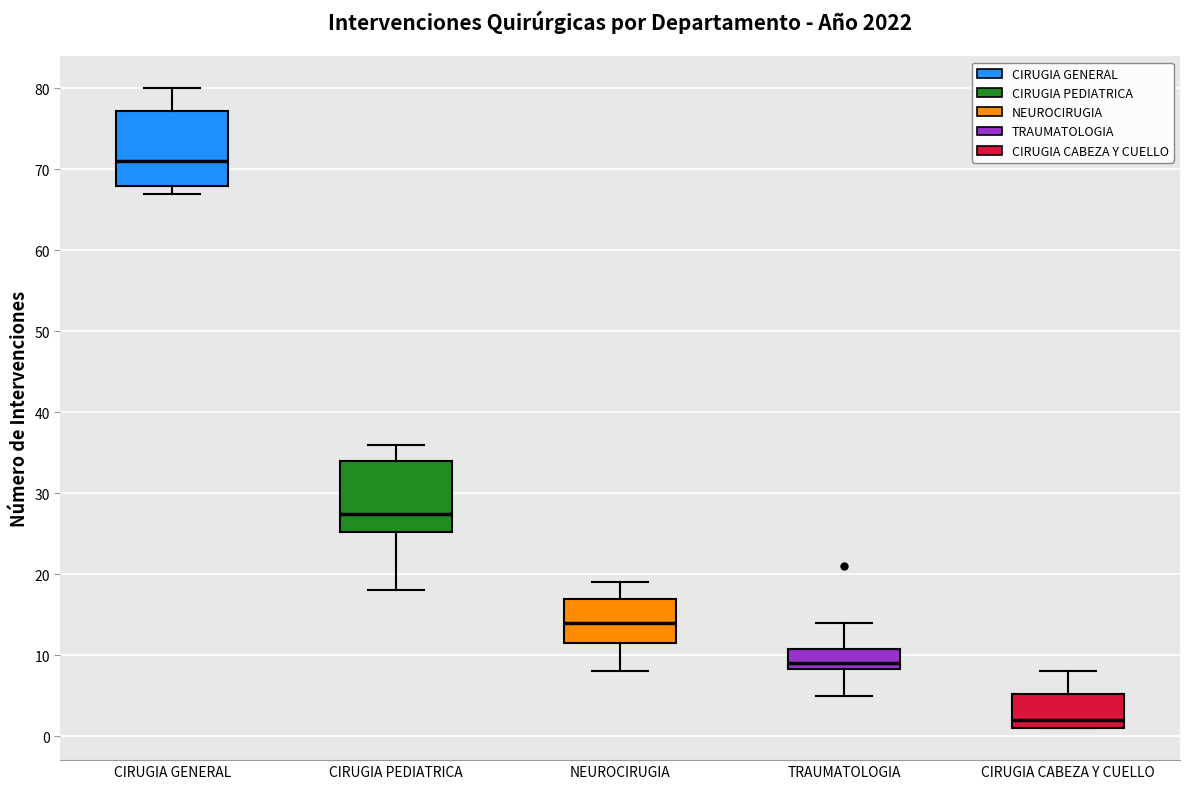

Which box has the highest median line?

CIRUGIA GENERAL